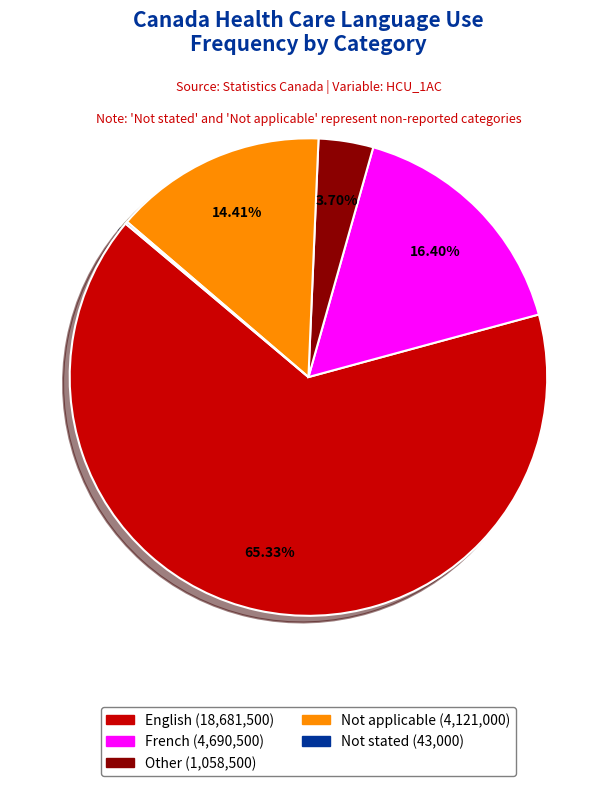

Approximately how many times larger is the value at French compared to Not applicable?

1.1